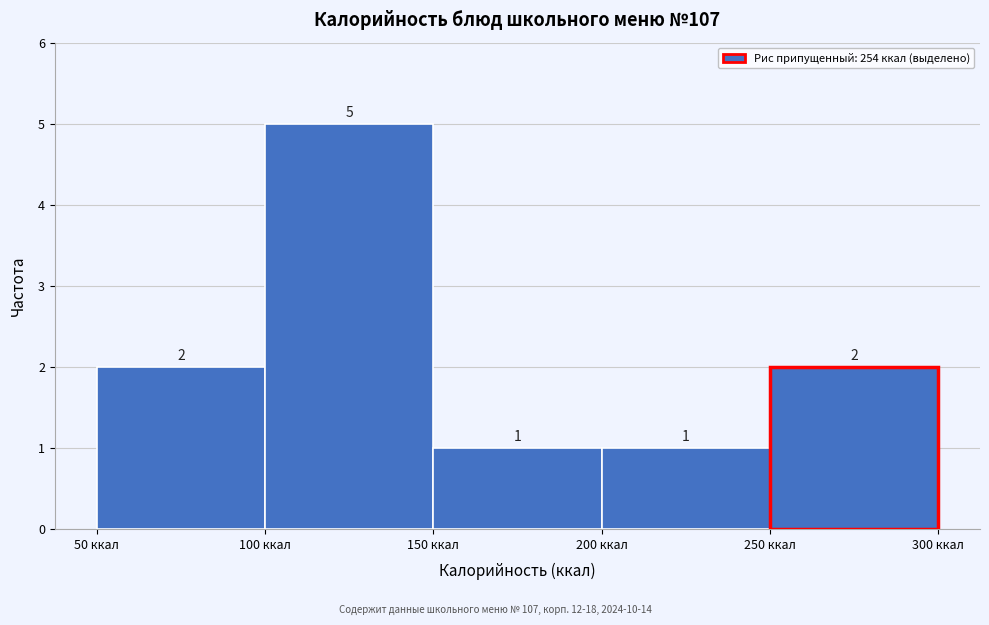

Reading left to right, transcribe this chart: for each bar, give the range it covers on the x-axis and its height.

50 to 100: 2
100 to 150: 5
150 to 200: 1
200 to 250: 1
250 to 300: 2